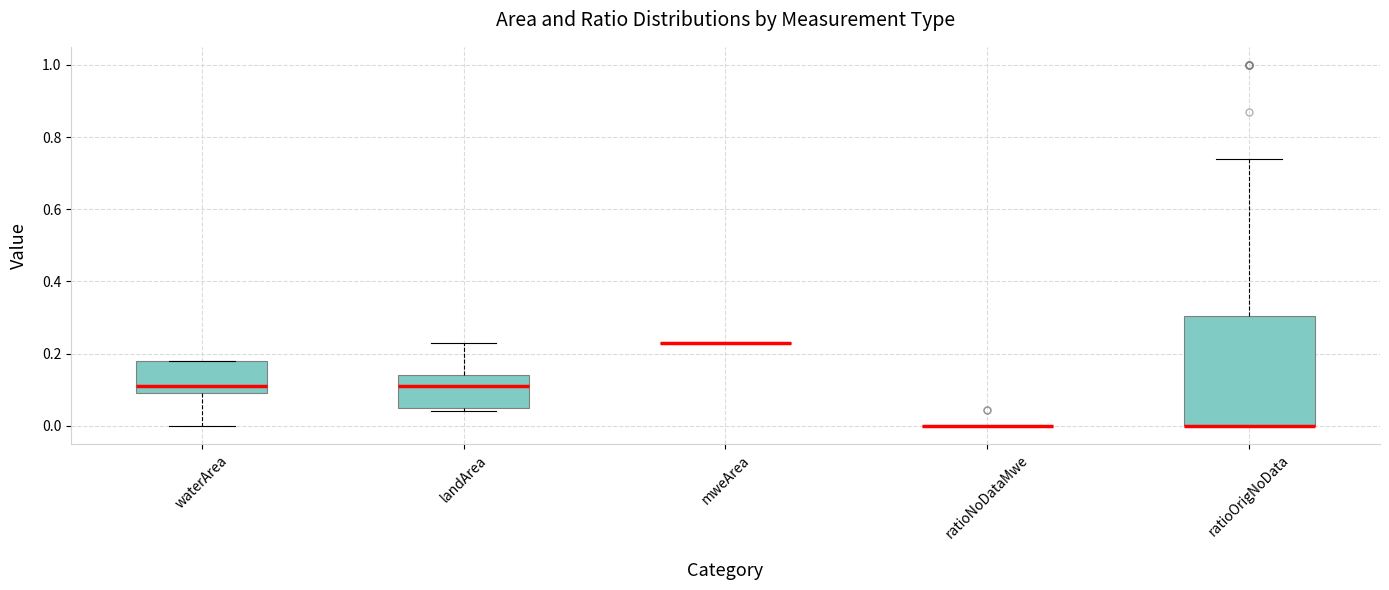

Reading left to right, transcribe this box plot: for each box, give where its median line is, the range the box spans, and where its two whiskers end, as read against the y-axis. The values are not printed on the chart, so give them approximately, as read against the axis.

waterArea: median 0.12, box 0.10 to 0.18, whiskers 0.00 to 0.18
landArea: median 0.12, box 0.06 to 0.14, whiskers 0.04 to 0.24
mweArea: box collapsed to a line at 0.24, whiskers 0.24 to 0.24
ratioNoDataMwe: box collapsed to a line at 0.00, whiskers 0.00 to 0.00
ratioOrigNoData: median 0.00 (drawn on the box's lower edge), box 0.00 to 0.30, whiskers 0.00 to 0.74